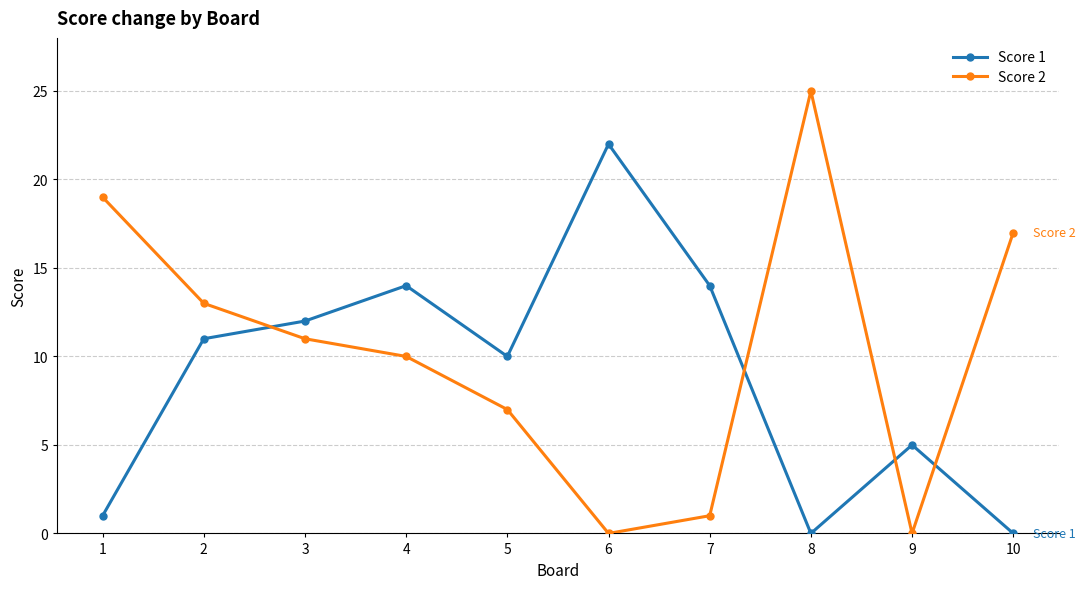

What is the sum of all Score 2 values?

103